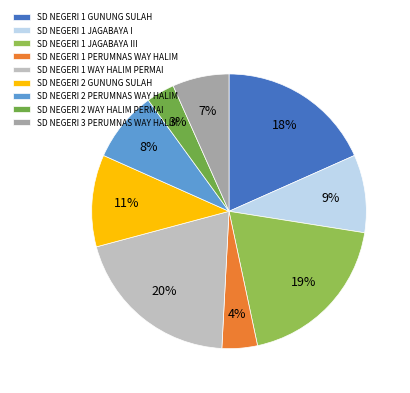

What percentage do SD NEGERI 2 WAY HALIM PERMAI and SD NEGERI 1 WAY HALIM PERMAI together represent?

23.3%